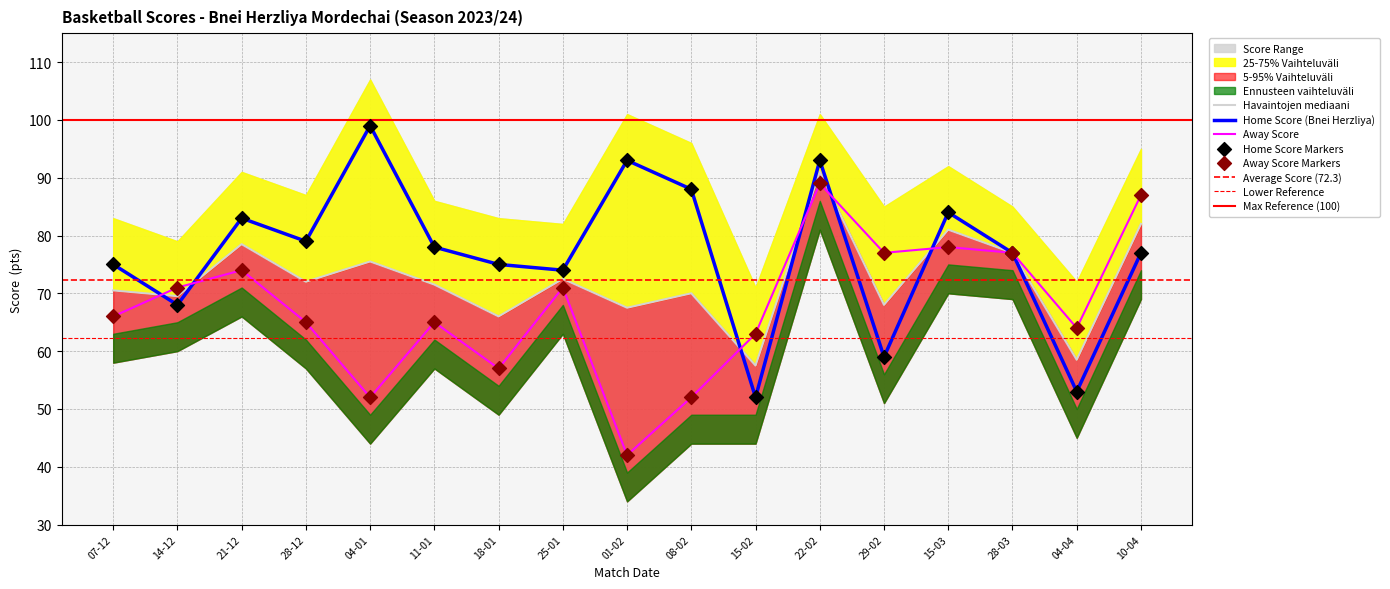

Which series has the largest total across all categories?

Home Score